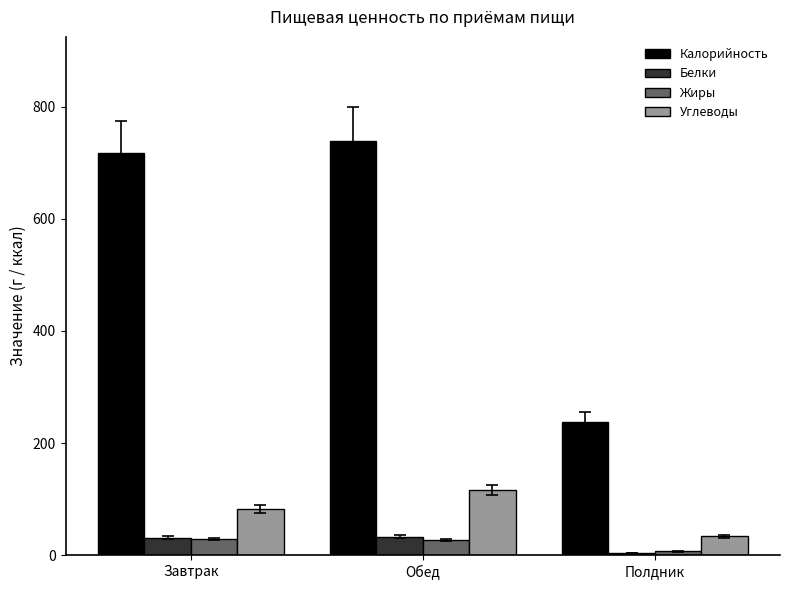

Which label corresponds to the smallest value in the chart?

Полдник